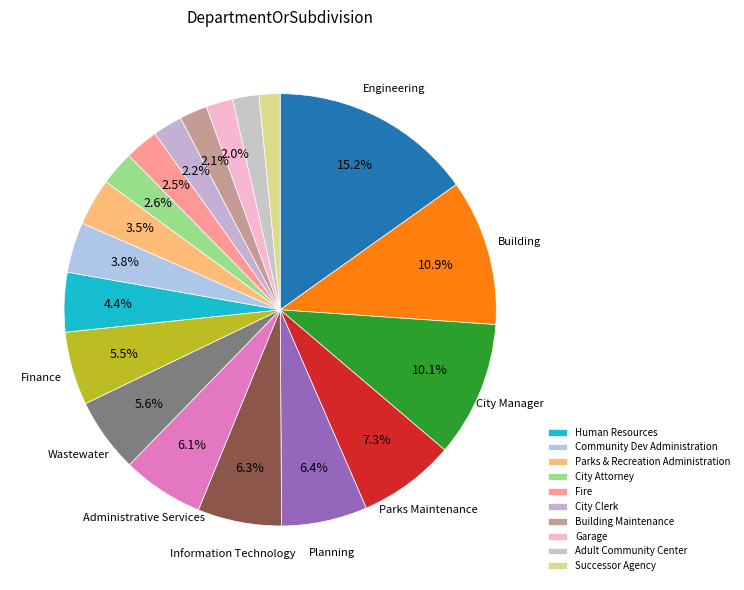

How many slices are in this pie chart?

19